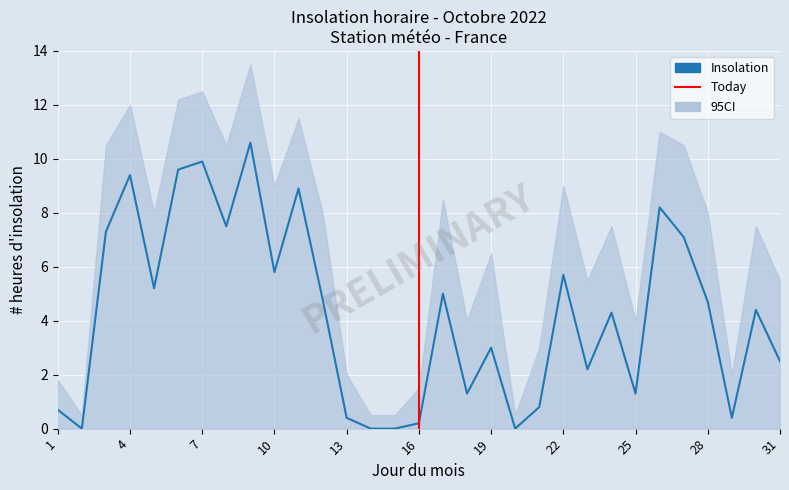

What is the sum of all values?

131.2